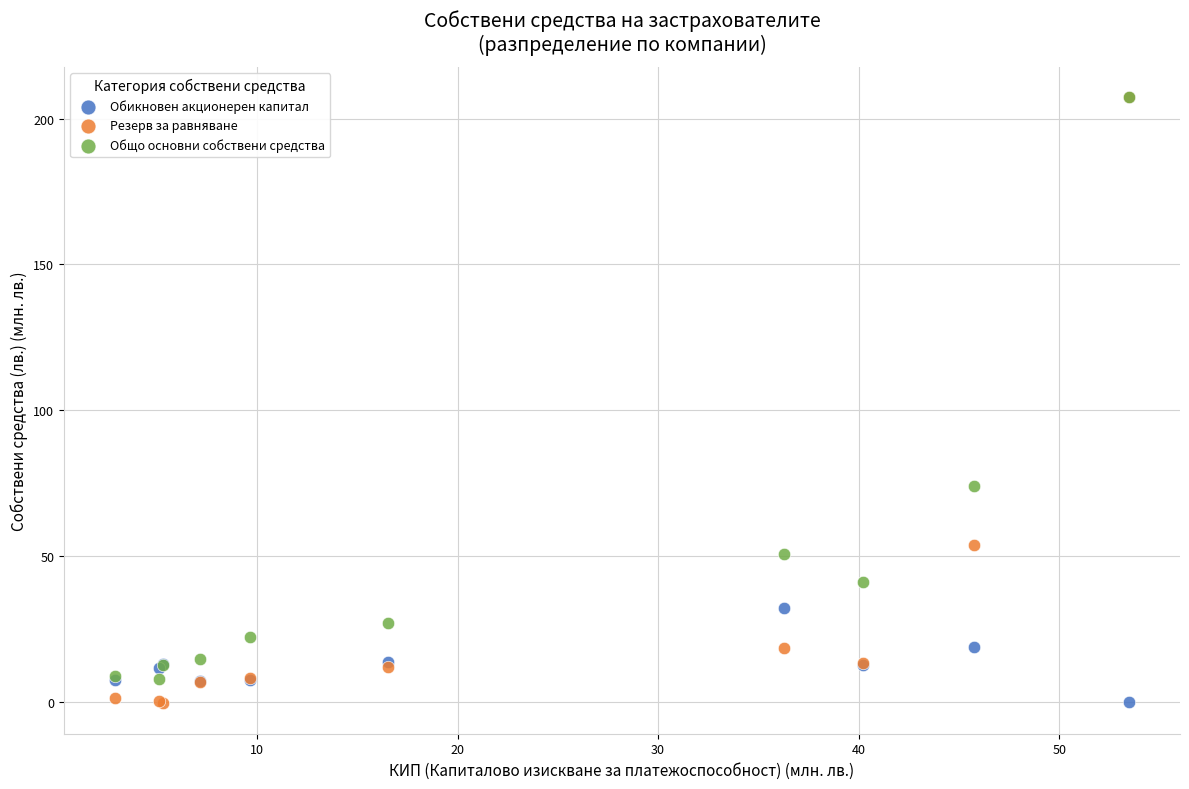

Across all series, what Y value is closest to 103?

74.1